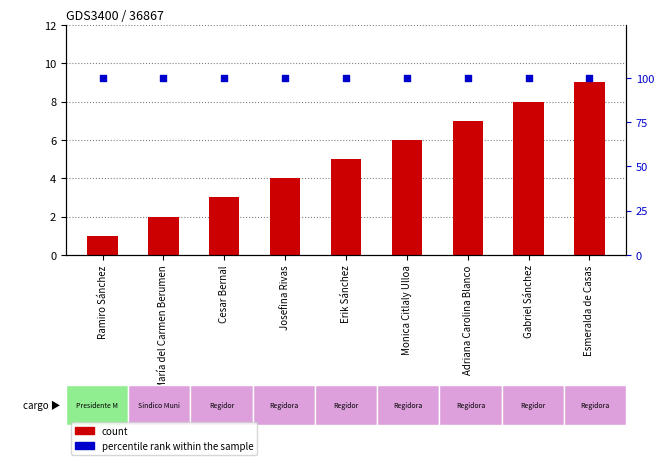

Which series reaches the minimum Y coordinate?

count